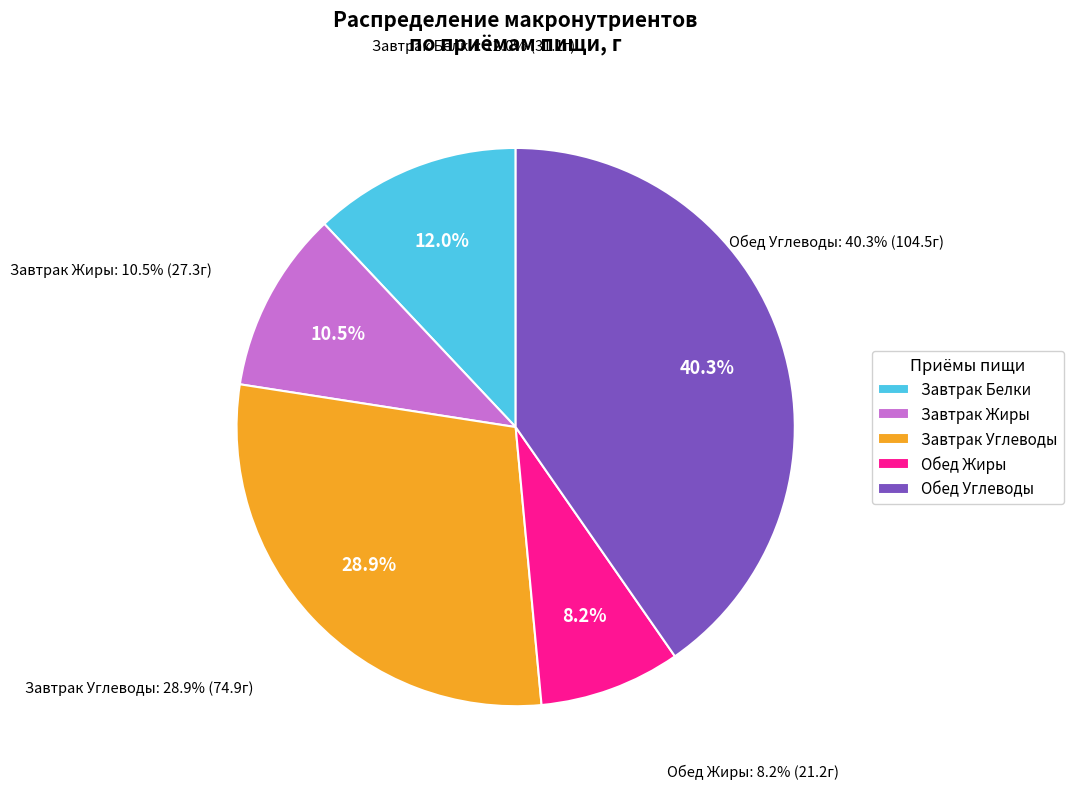

To the nearest percent, what is the combined percentage of Завтрак and Обед?

100%